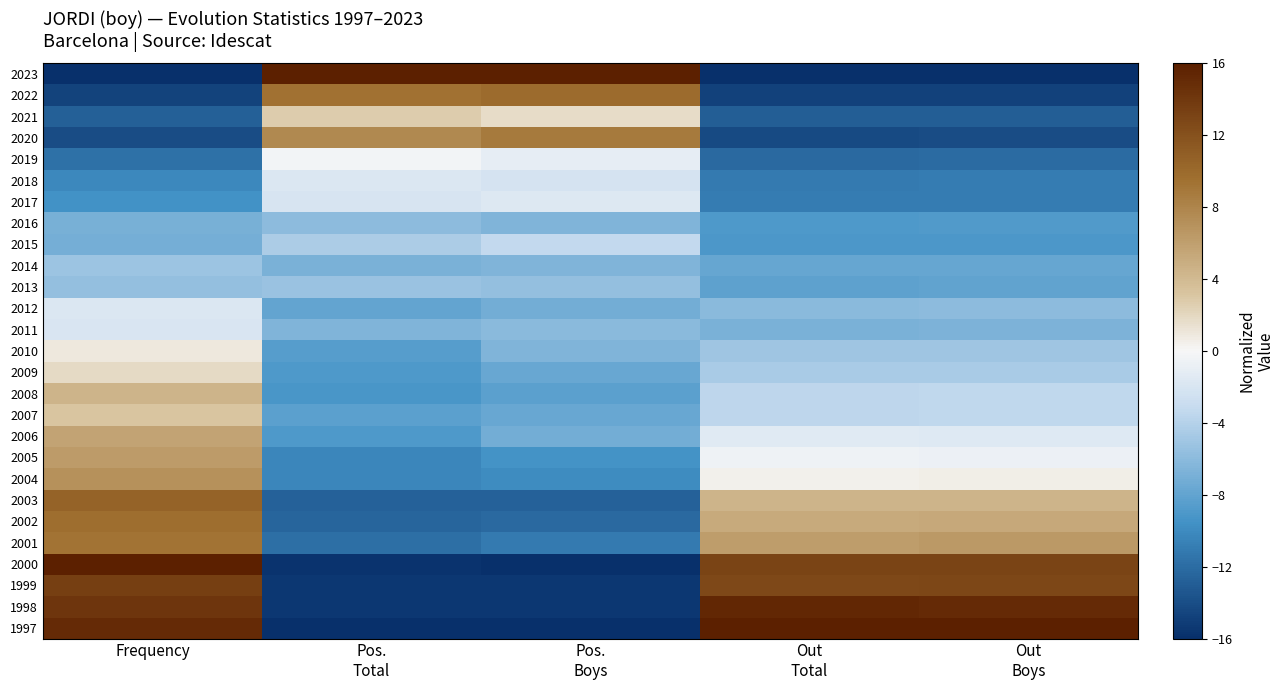

At which category does the chart reach its minimum across all series?

Frequency